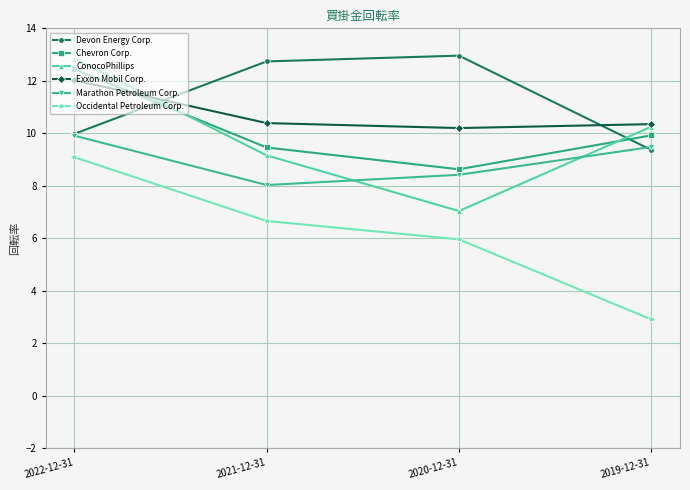

At how many categories does at least one series exceed 11?

3